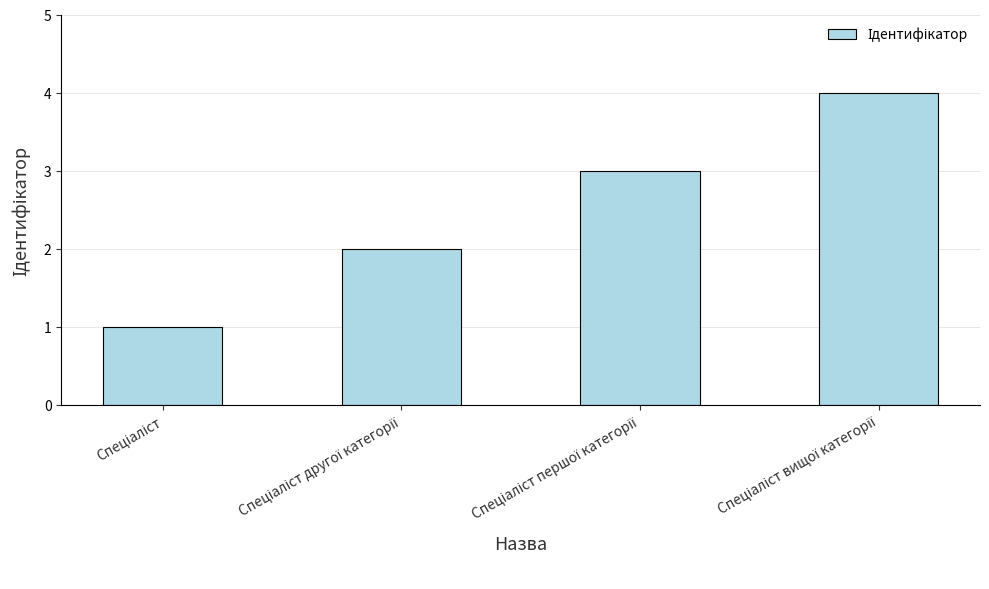

What is the difference between the maximum and minimum values?

3